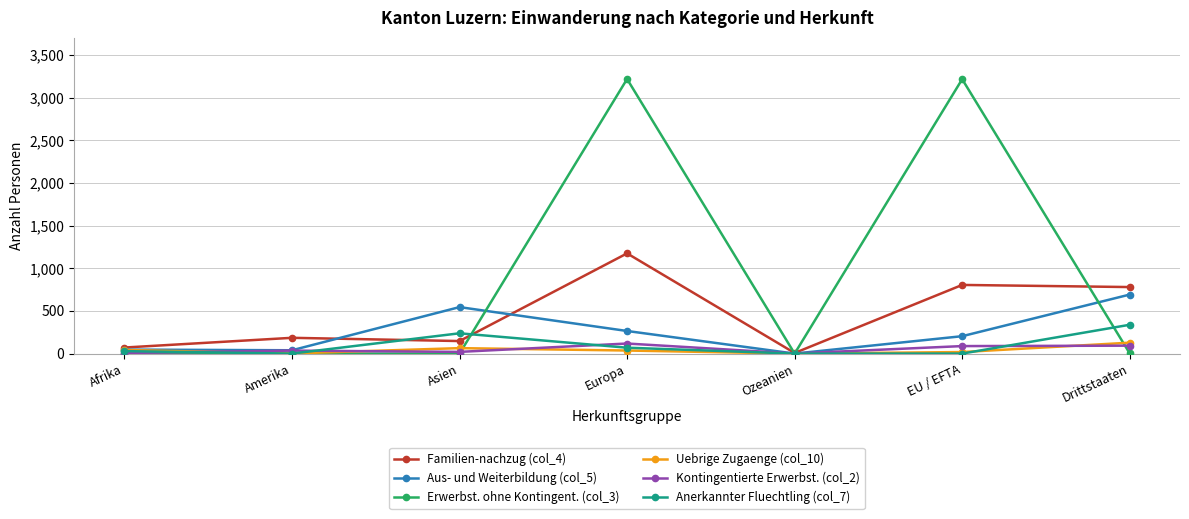

Which series has the largest total across all categories?

Erwerbst. ohne Kontingent. (col_3)